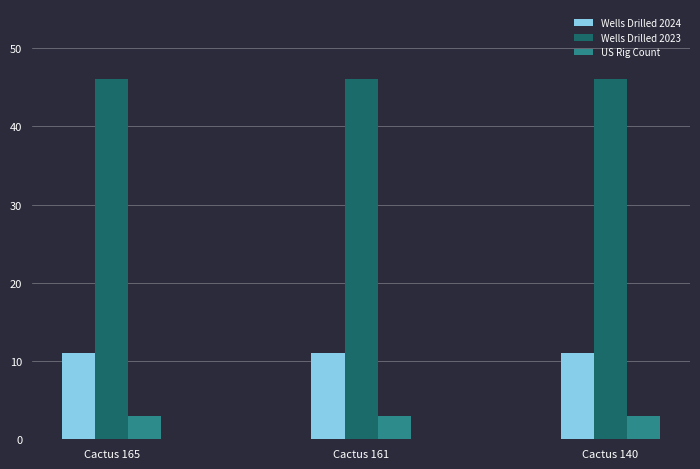

The Wells Drilled 2023 series shows 46 at Cactus 161. True or false?

True